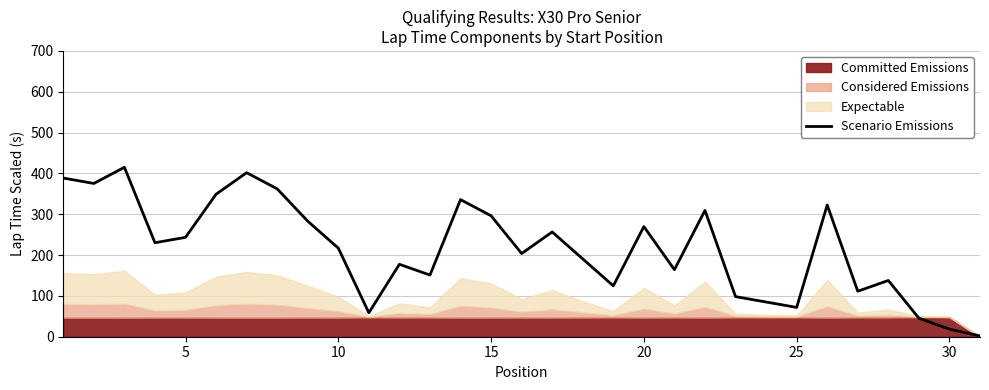

What is the difference between the maximum and second lowest values?

396.5